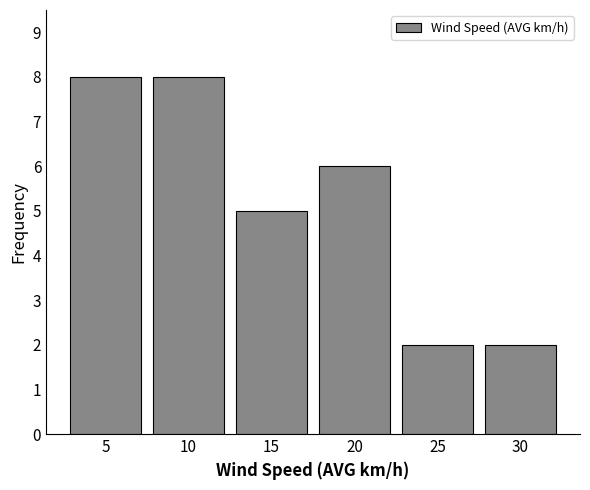

Reading right to left, list all the values displayed in this chart.

2	2	6	5	8	8